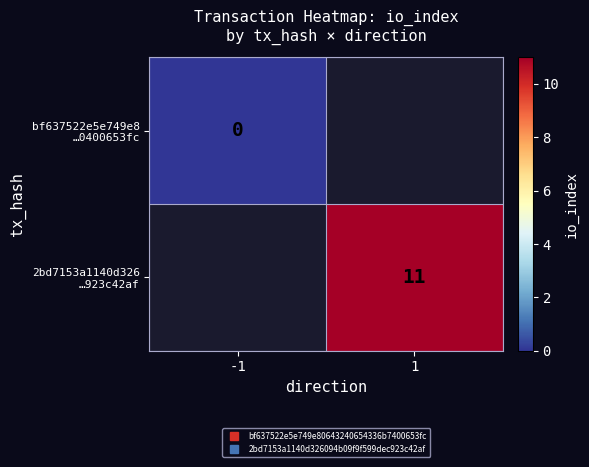

List the series in order of their peak value, lowest first.

bf637522e5e749e8 …0400653fc, 2bd7153a1140d326 …923c42af